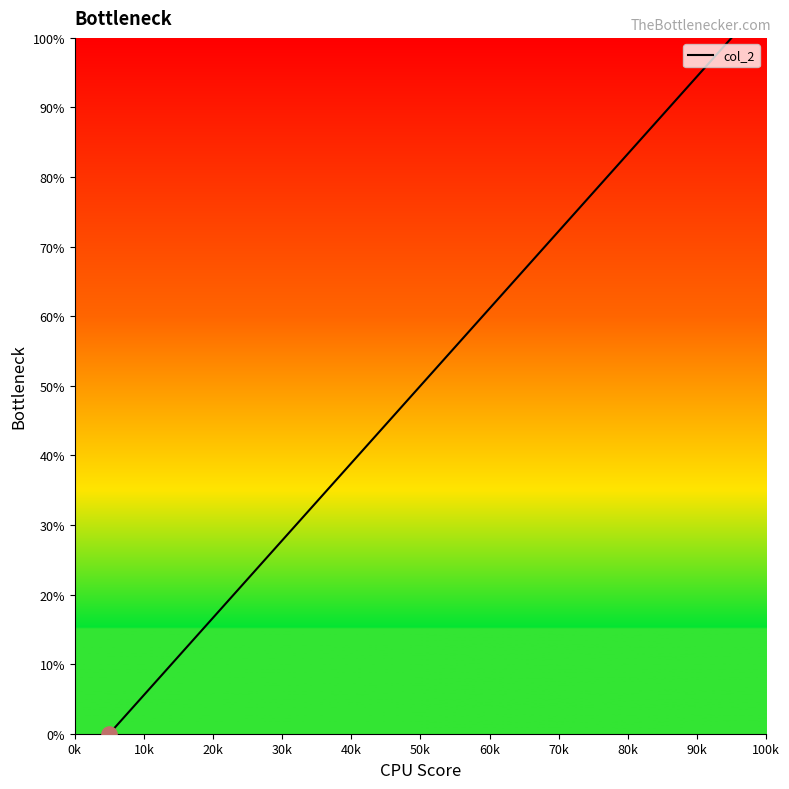

What is the maximum value shown in the chart?

100.0